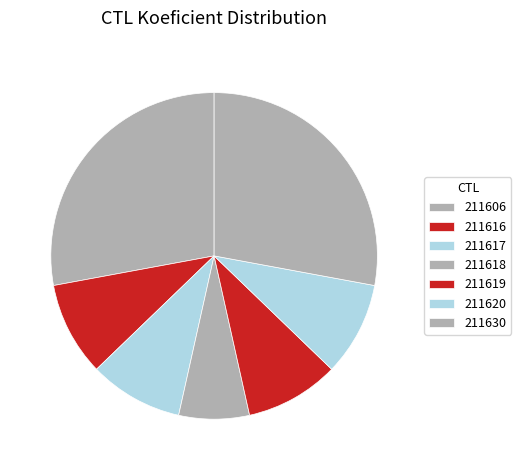

What portion of the pie excludes 211618?

93.0%